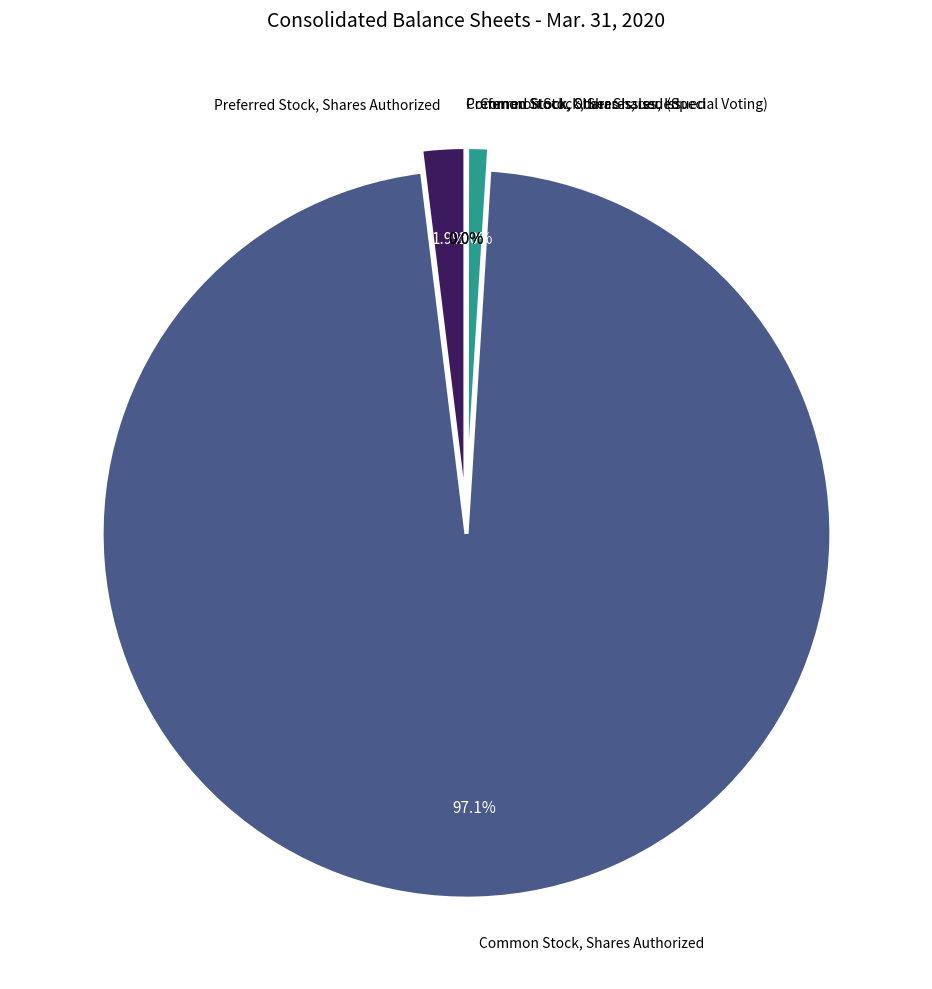

How many slices are in this pie chart?

5